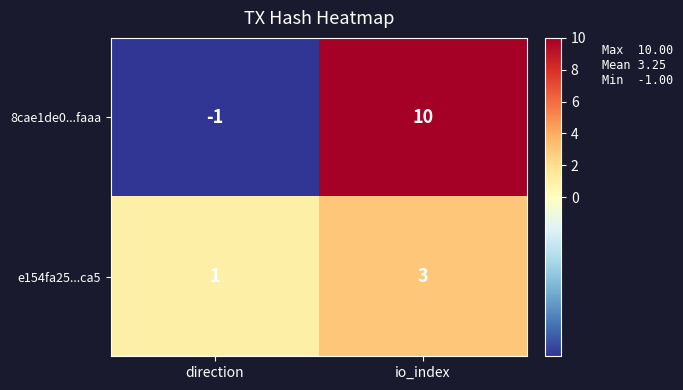

What is the difference between the highest and lowest values at direction?

2